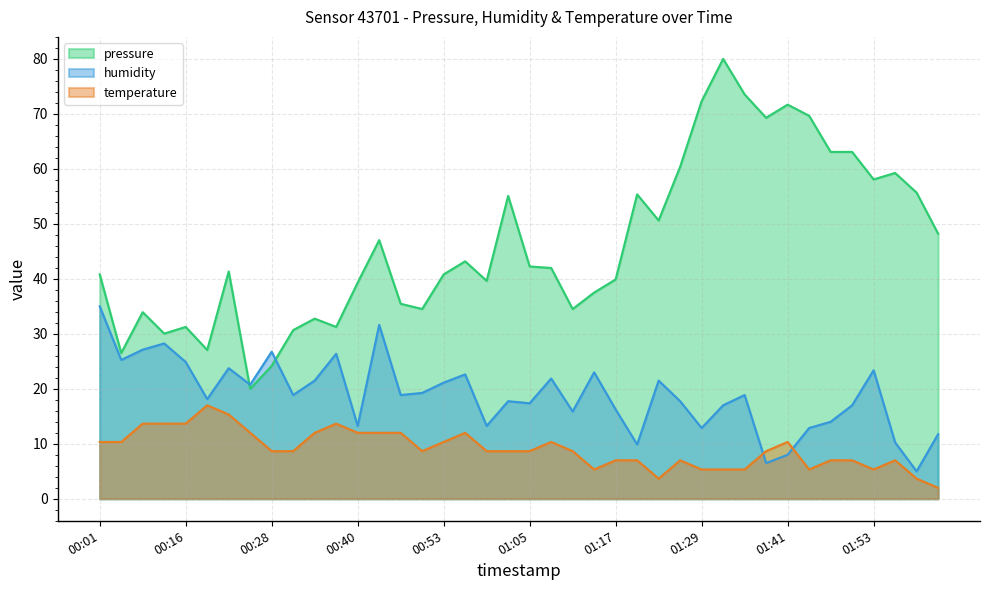

True or false: humidity has a value of 56.2 at 00:01.

False